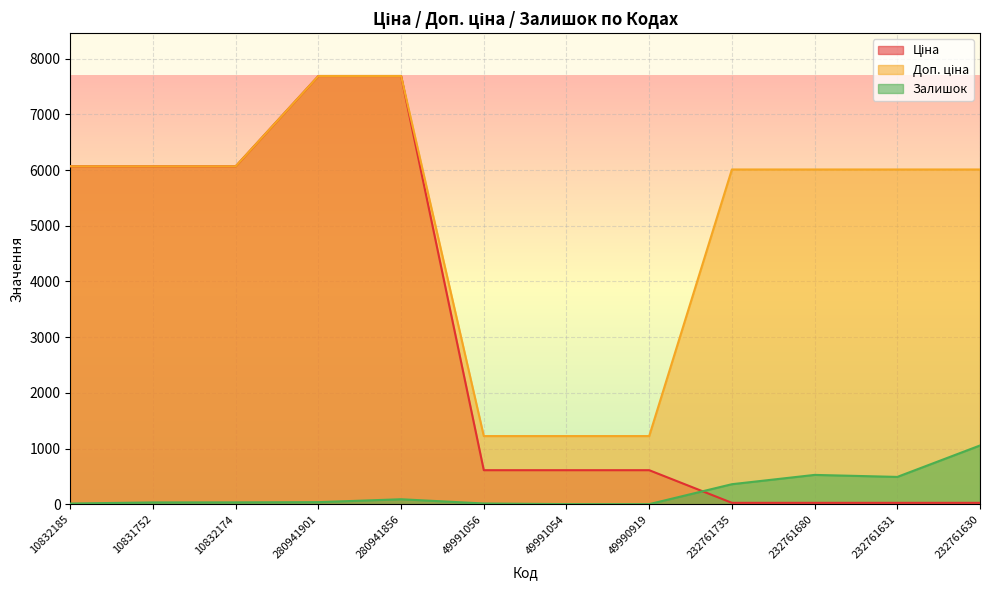

List the series in order of their overall mean, highest first.

Доп. ціна, Ціна, Залишок